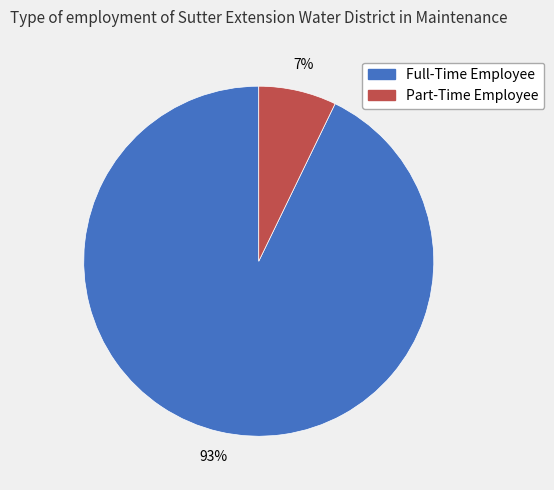

Count the number of slices in the pie.

2